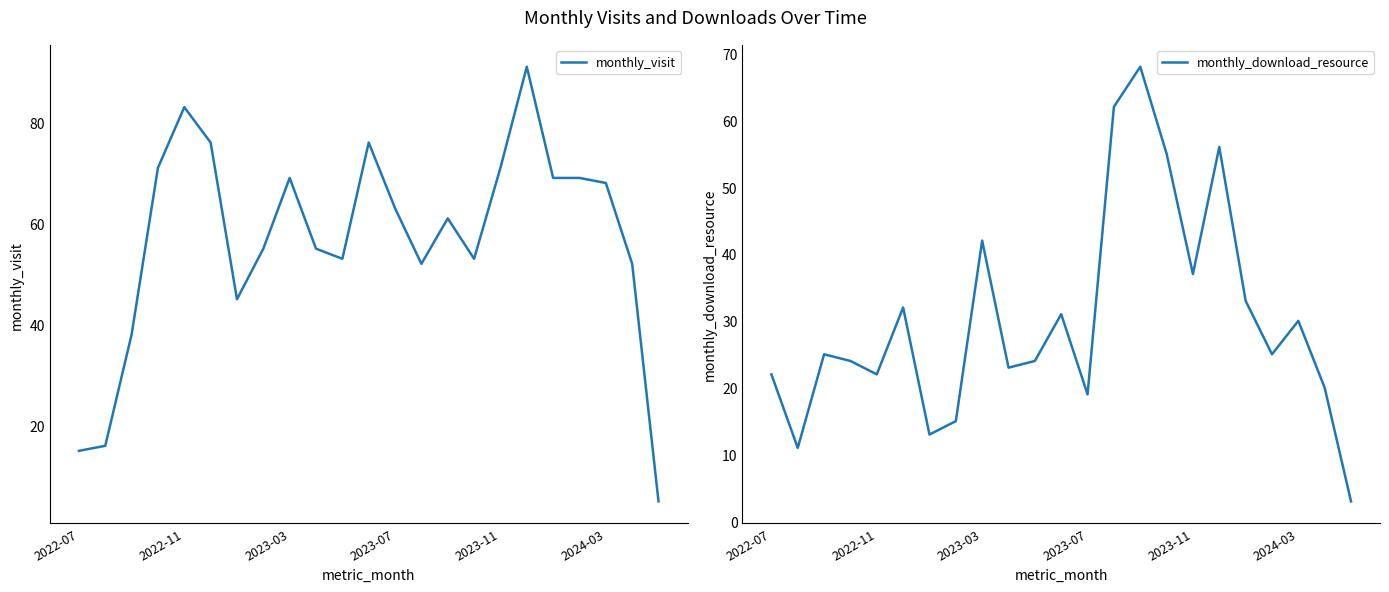

How many interior local valleys does the monthly_download_resource series have?

7